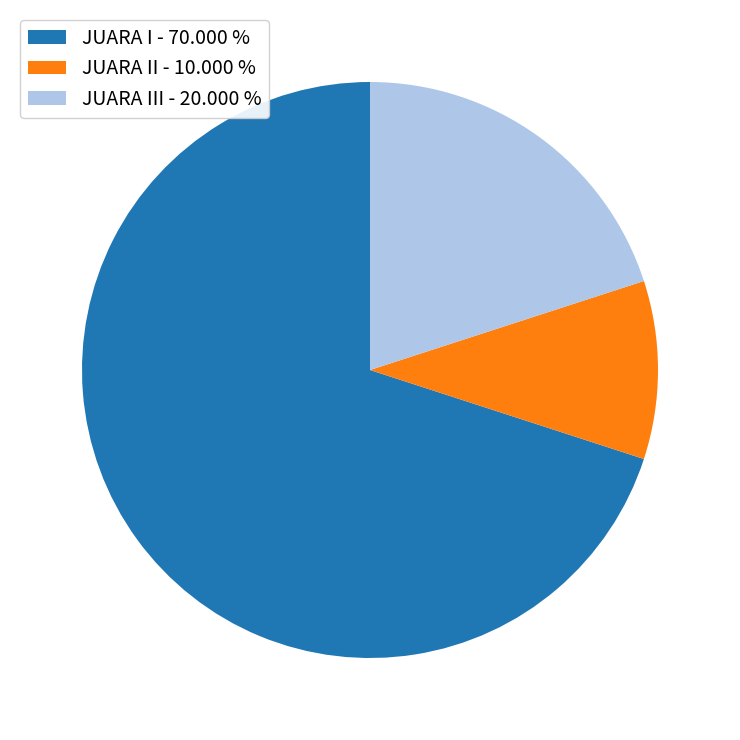

Do JUARA II - 10.000 % and JUARA III - 20.000 % together represent more than half of the pie?

No